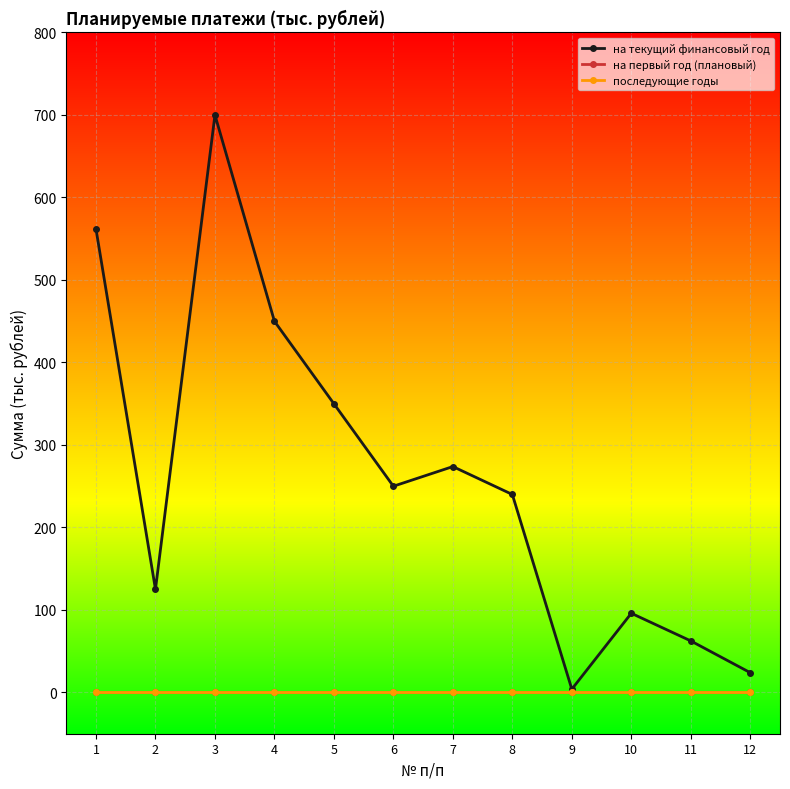

Does the chart have visible grid lines?

Yes